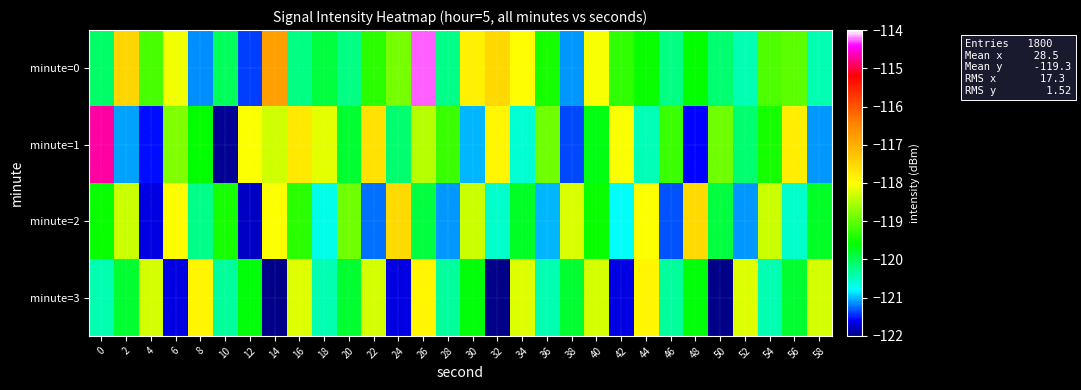

At which category is the sum across all series the highest?

26